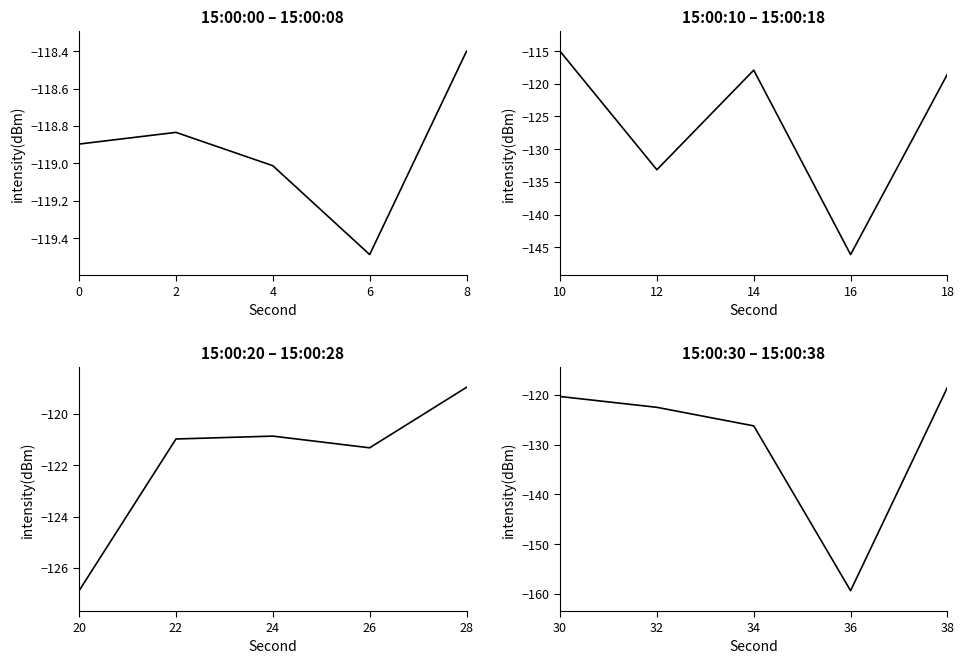

Is it true that the value at 38 is -170.7?

False